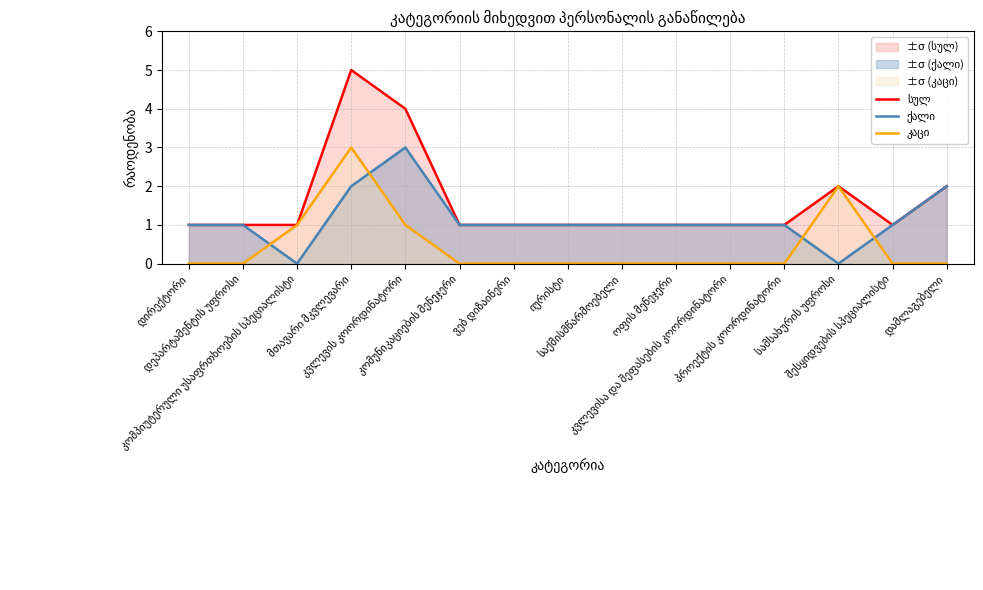

Is it true that სულ equals 5 at მთავარი მკვლევარი?

True